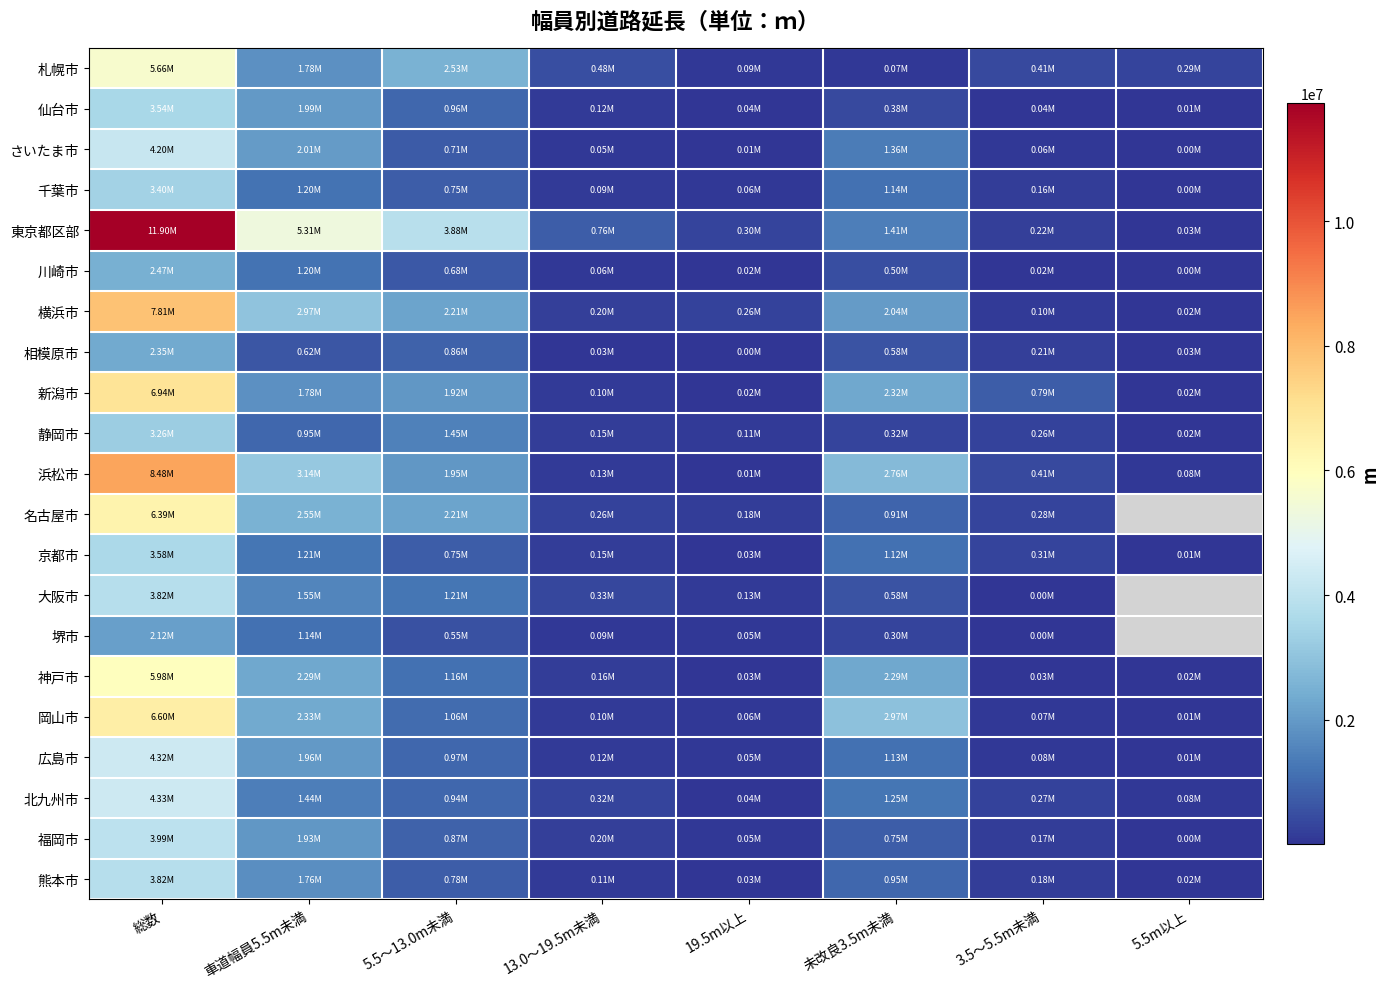

Read the 京都市 value at 3.5～5.5m未満.

314355.0